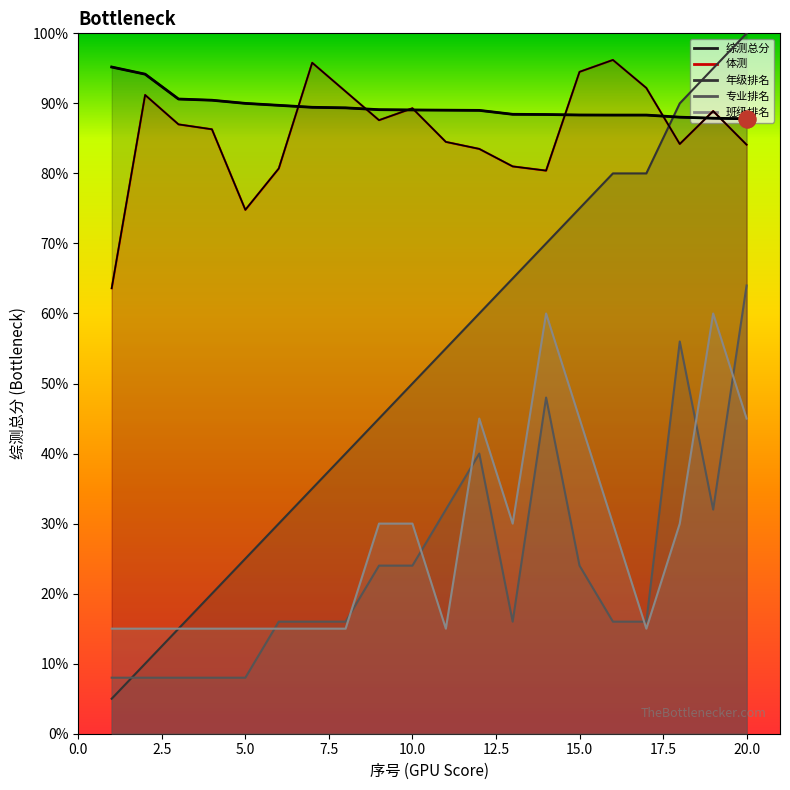

How many series are shown in this chart?

5